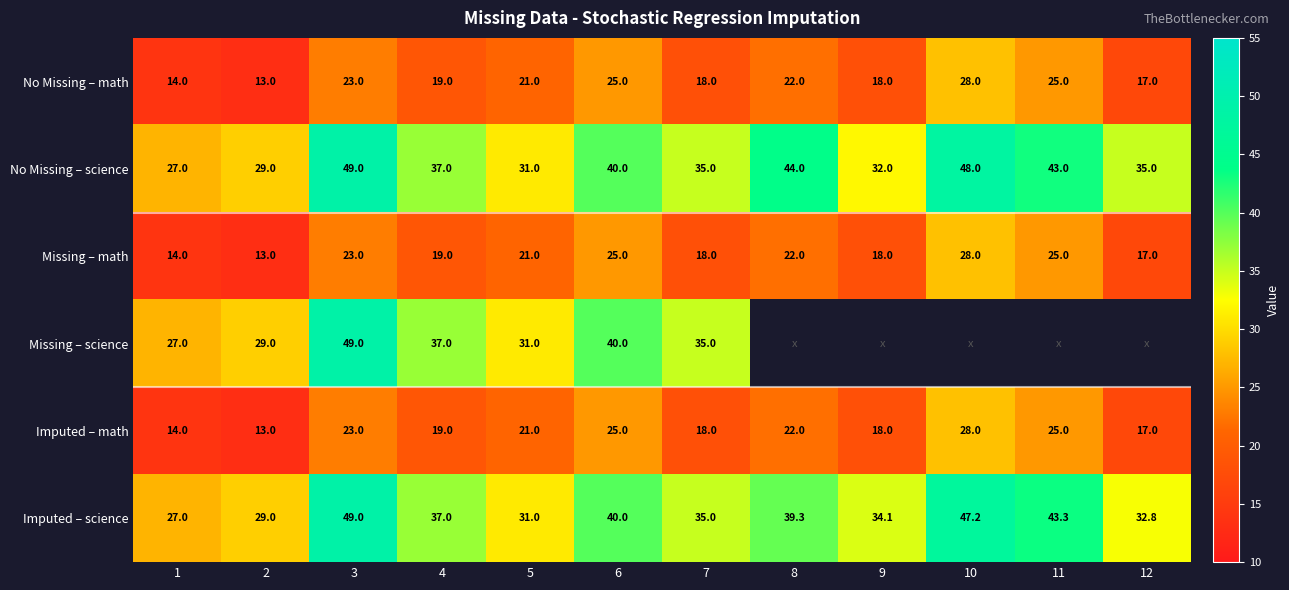

At which label is Missing – math closest to 20?

4